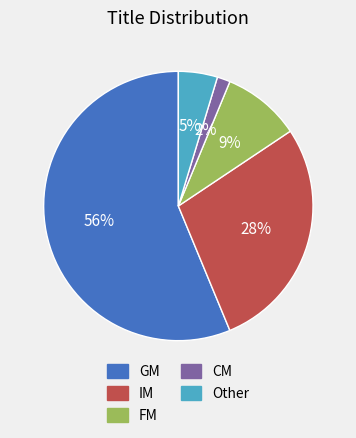

Do CM and IM together represent more than half of the pie?

No